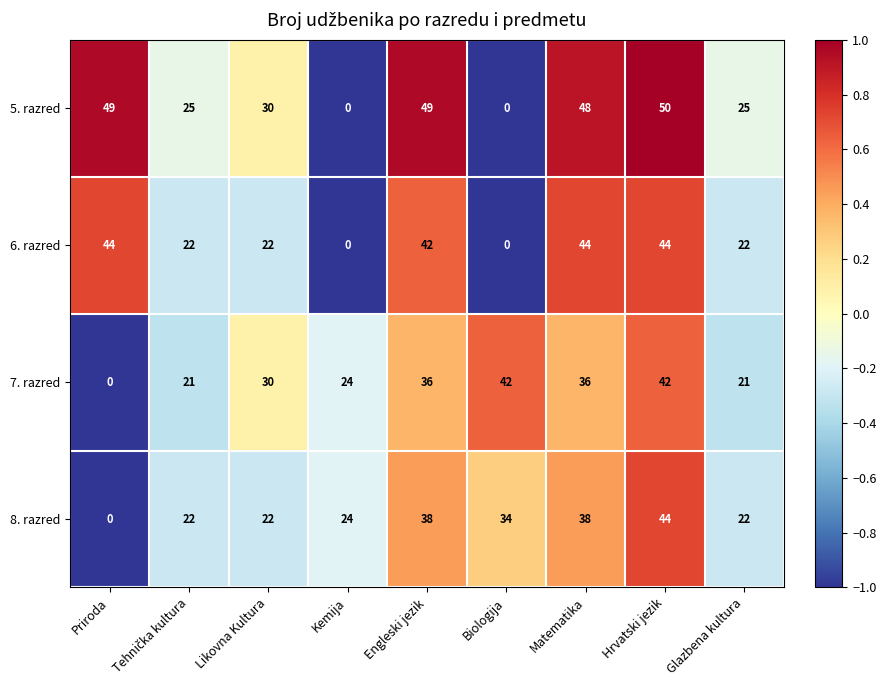

Is the value of 8. razred at Hrvatski jezik greater than the value of 5. razred at Matematika?

No